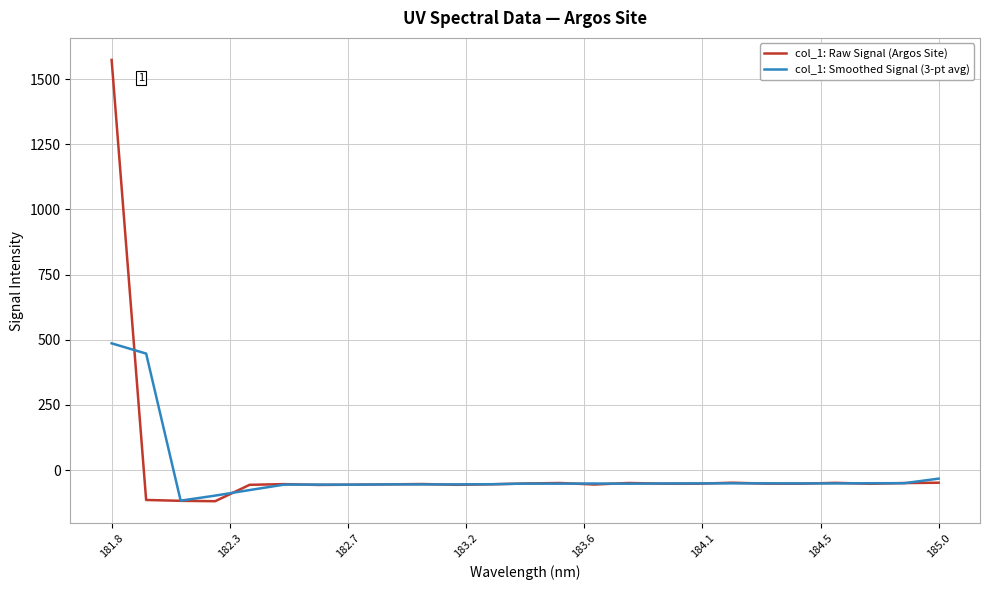

What is the greatest value displayed?

1573.5